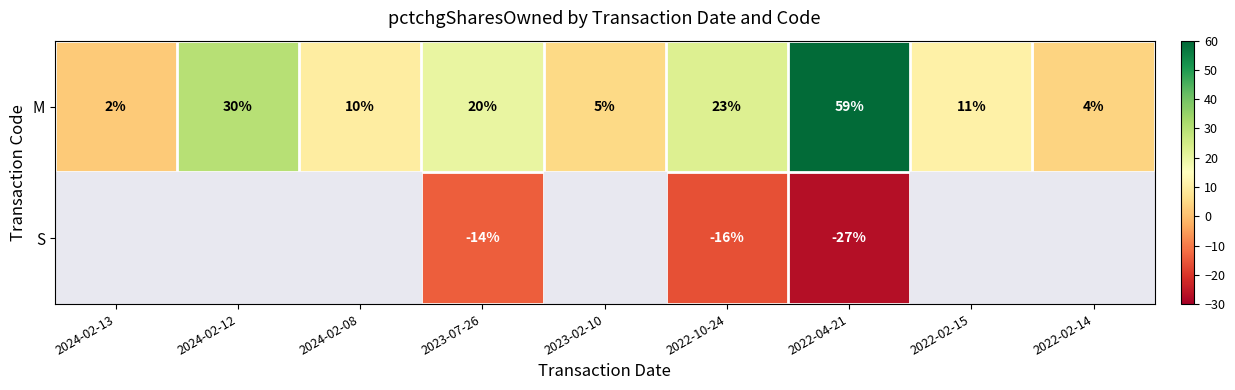

True or false: M has a value of 1 at 2024-02-13.

False